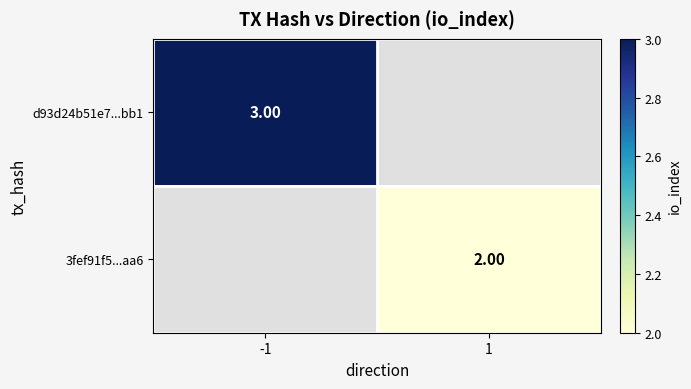

Rank the categories by 3fef91f5...aa6 value from lowest to highest.

-1, 1